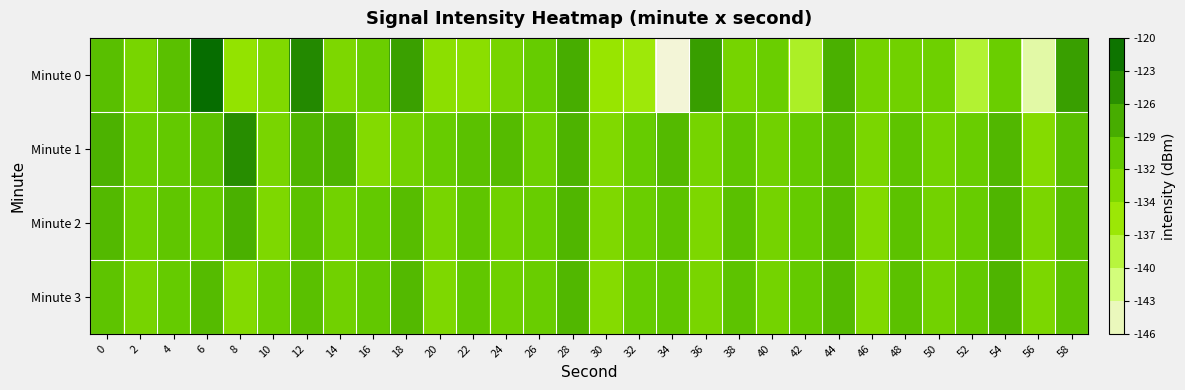

Count the number of data series in this chart.

4